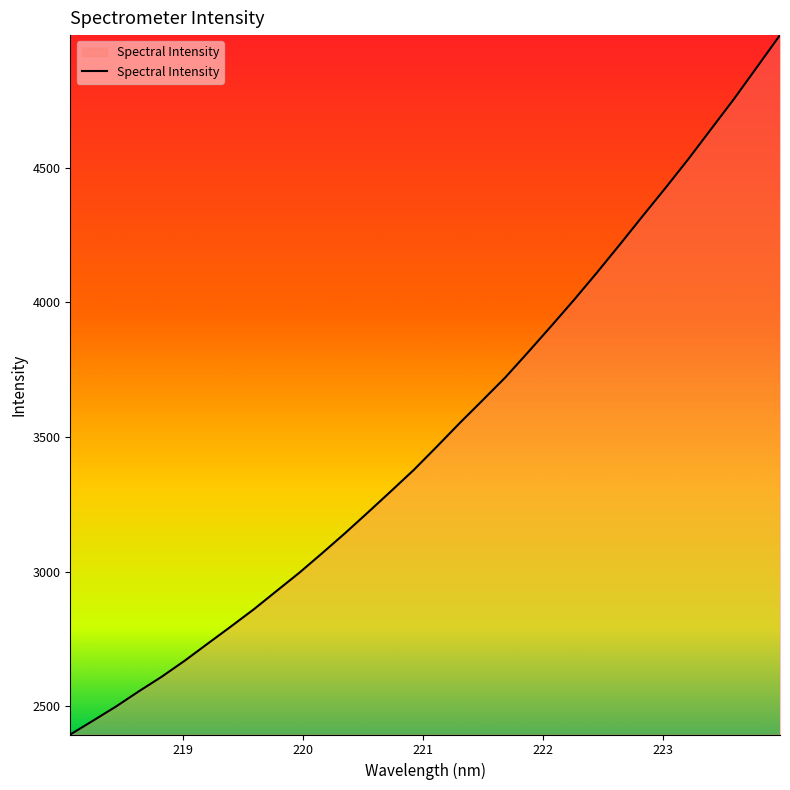

What is the greatest value displayed?

4991.5